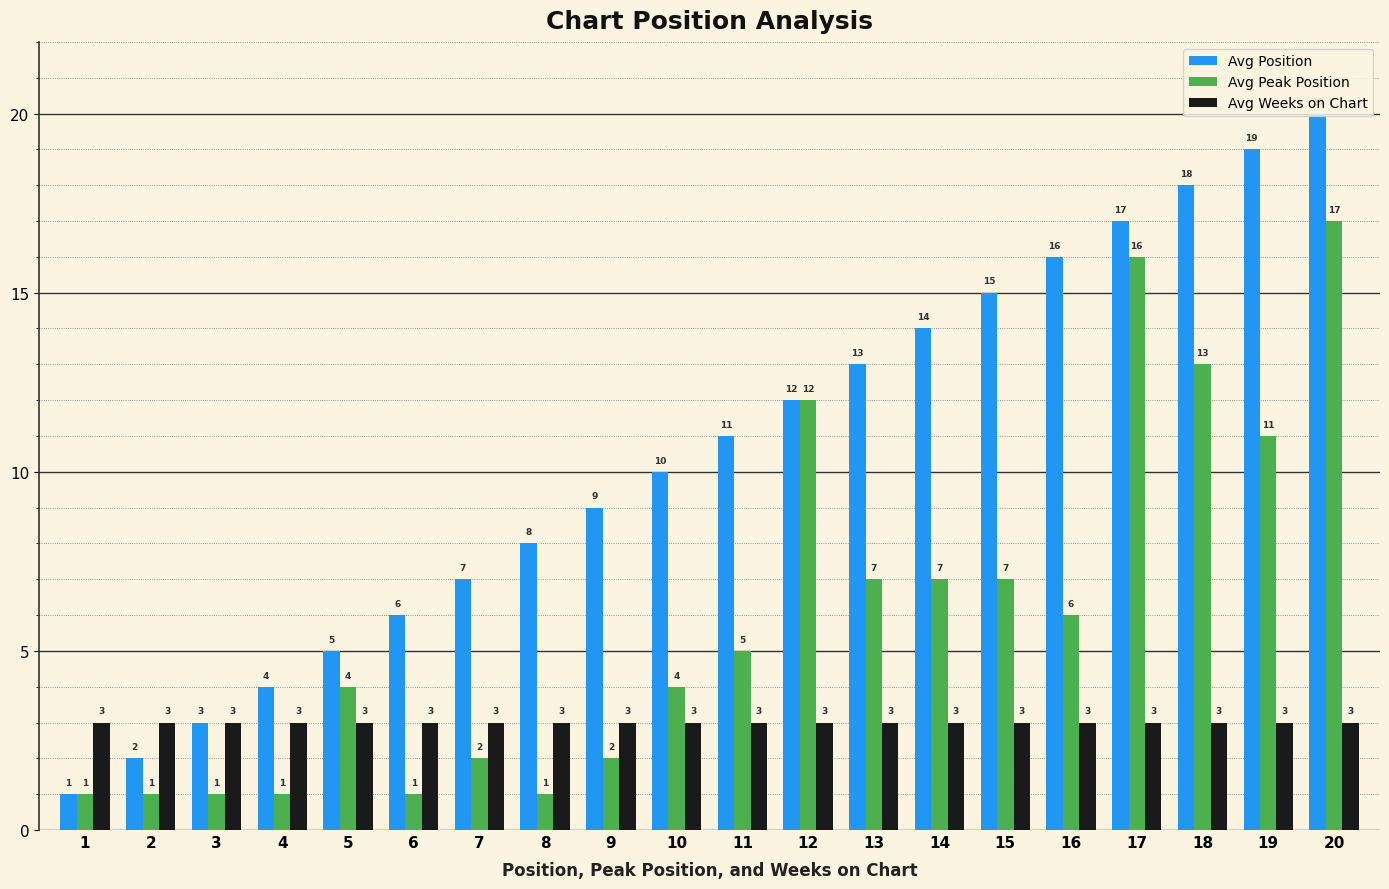

Which series changed the most between 3 and 6?

Avg Position